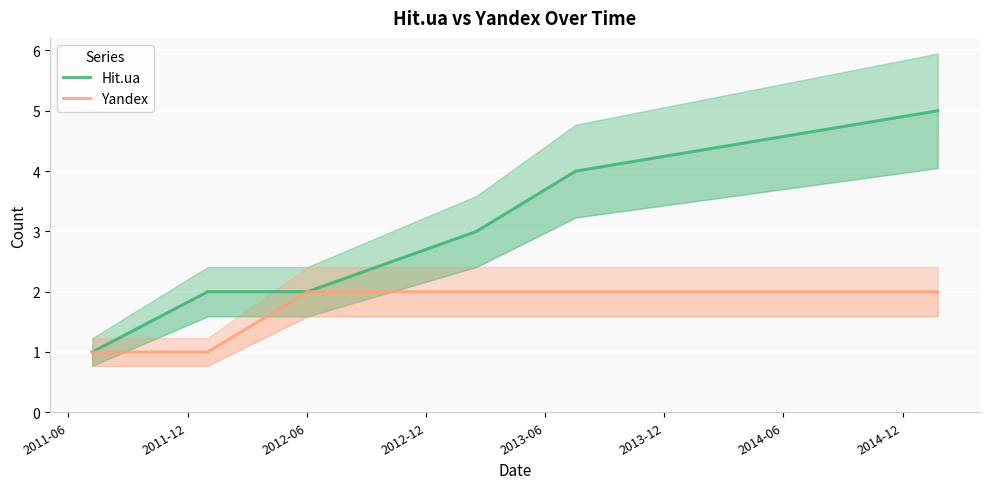

True or false: Yandex and Hit.ua intersect in this chart.

False